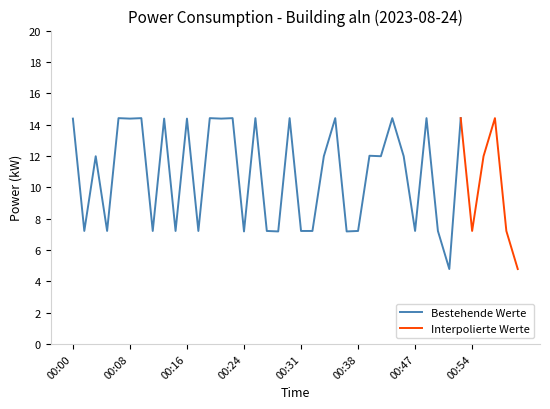

Reading right to left, extract all data points from this chart.

01:00=4.8	00:59=7.2	00:58=14.4	00:56=12.0	00:54=7.2	00:53=14.4	00:51=4.8	00:50=7.2	00:49=14.4	00:47=7.2	00:45=12.0	00:44=14.4	00:42=12.0	00:39=12.0	00:38=7.2	00:37=7.2	00:36=14.4	00:33=12.0	00:32=7.2	00:31=7.2	00:30=14.4	00:28=7.2	00:27=7.2	00:26=14.4	00:24=7.2	00:23=14.4	00:21=14.4	00:19=14.4	00:17=7.2	00:16=14.4	00:14=7.2	00:13=14.4	00:11=7.2	00:10=14.4	00:08=14.4	00:06=14.4	00:04=7.2	00:03=12.0	00:01=7.2	00:00=14.4